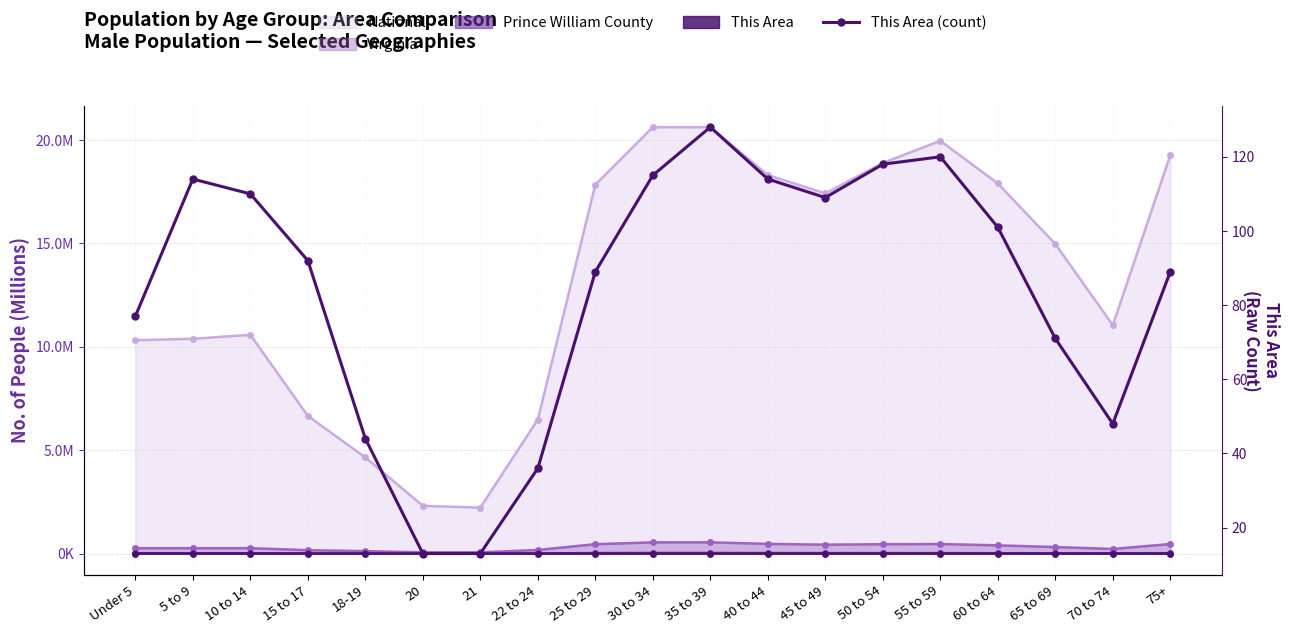

What is the difference between the values at 22 to 24 and 65 to 69?

35